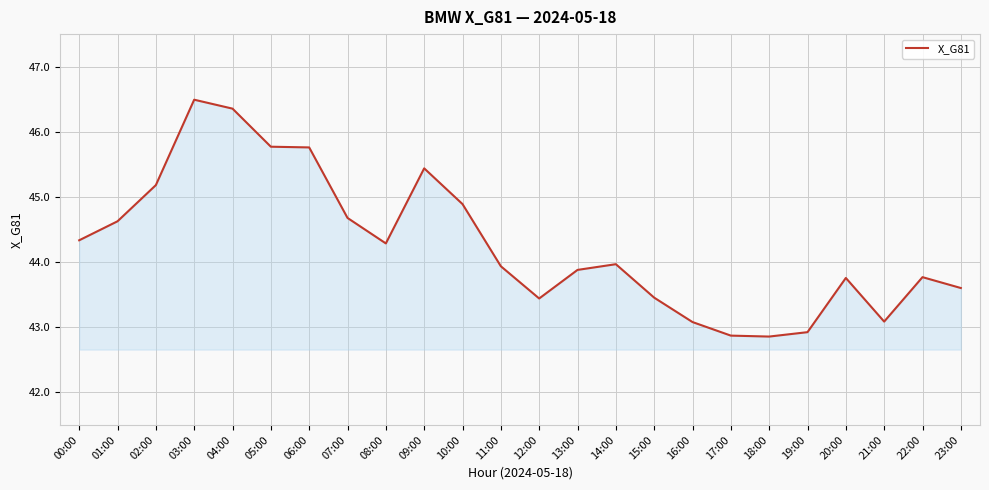

The value at 01:00 is 9.0. True or false?

False